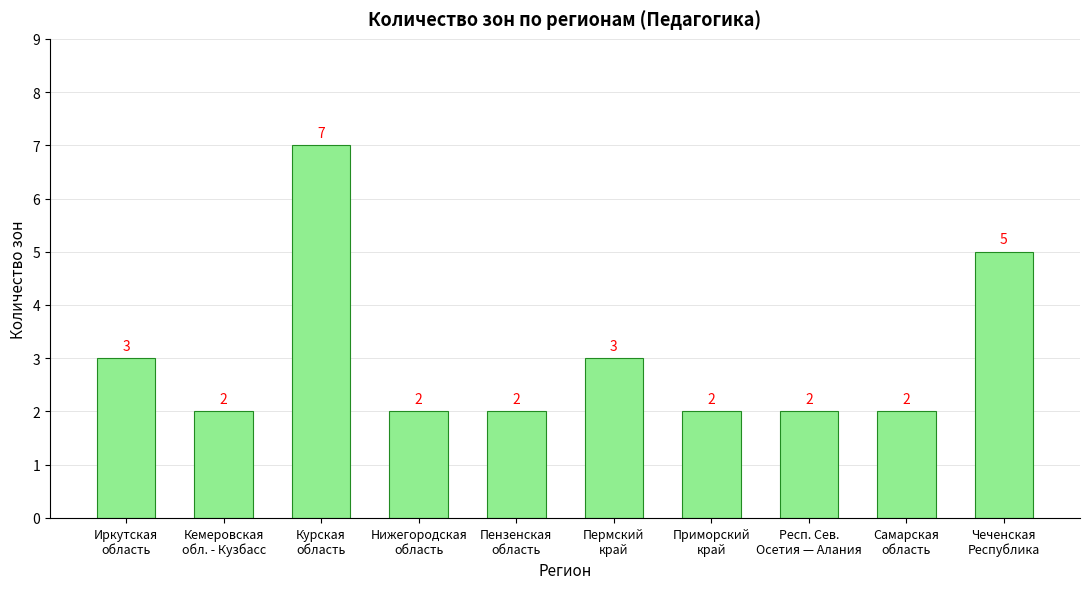

What is the value of the 4th bar from the left?

2